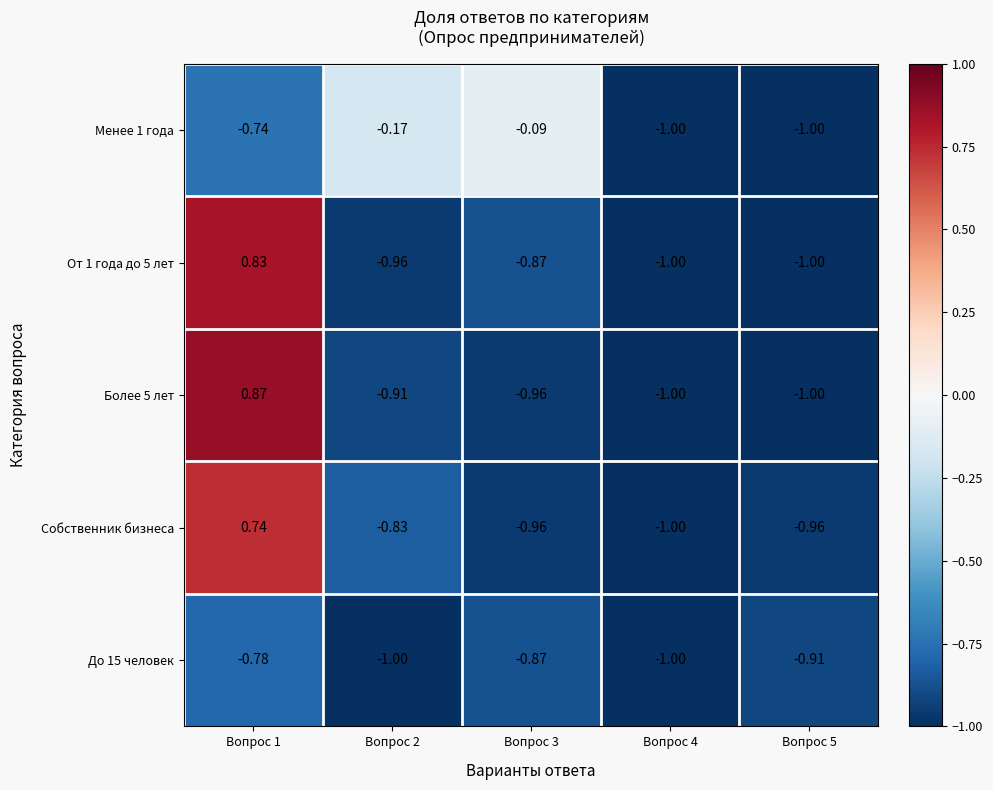

Reading left to right, transcribe all the data shown in this chart.

Менее 1 года: Вопрос 1=-0.7	Вопрос 2=-0.2	Вопрос 3=-0.1	Вопрос 4=-1.0	Вопрос 5=-1.0
От 1 года до 5 лет: Вопрос 1=0.8	Вопрос 2=-1.0	Вопрос 3=-0.9	Вопрос 4=-1.0	Вопрос 5=-1.0
Более 5 лет: Вопрос 1=0.9	Вопрос 2=-0.9	Вопрос 3=-1.0	Вопрос 4=-1.0	Вопрос 5=-1.0
Собственник бизнеса: Вопрос 1=0.7	Вопрос 2=-0.8	Вопрос 3=-1.0	Вопрос 4=-1.0	Вопрос 5=-1.0
До 15 человек: Вопрос 1=-0.8	Вопрос 2=-1.0	Вопрос 3=-0.9	Вопрос 4=-1.0	Вопрос 5=-0.9